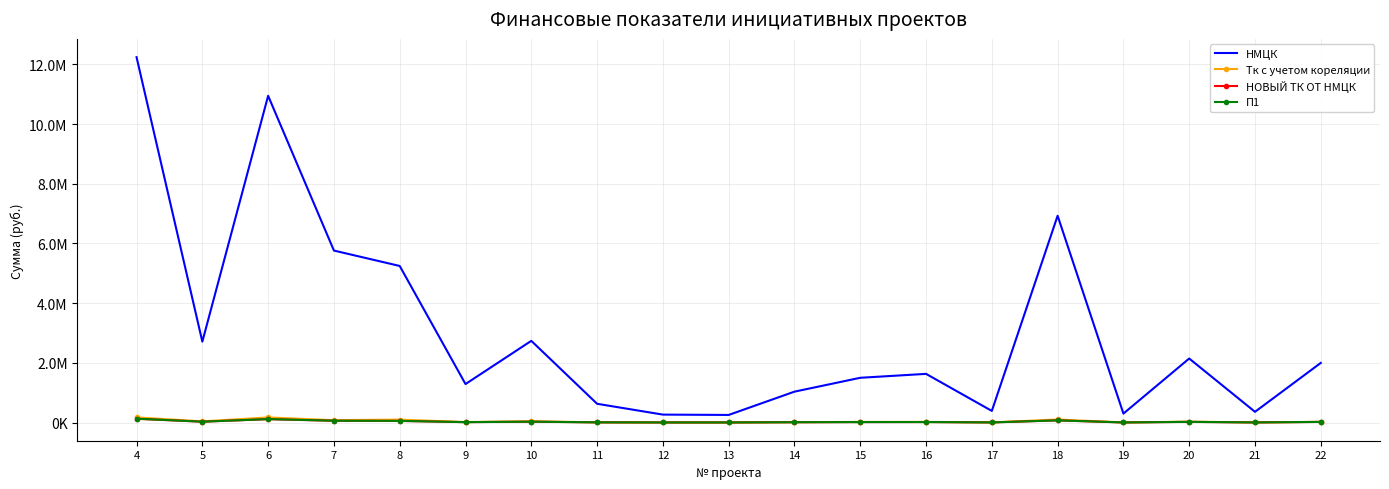

Reading right to left, transcribe all the data shown in this chart.

НМЦК: 1998583.5	359176.0	2145030.9	299812.1	6929588.3	389279.8	1630820.0	1499513.2	1034688.7	254474.6	265680.2	628341.0	2737468.1	1289737.2	5246500.2	5762815.6	10948898.9	2711096.7	12243999.1
Тк с учетом корeляции: 23651.2	5012.7	29137.8	3903.1	101867.2	5215.5	20684.0	20841.1	12878.6	3148.9	3361.8	7132.2	41164.6	16199.6	97626.9	78281.2	170120.5	39854.0	172016.4
НОВЫЙ ТК ОТ НМЦК: 20466.7	3678.2	21966.4	3070.3	70963.1	3986.5	16700.6	15355.9	10595.8	2606.0	2720.7	6434.6	28033.3	13207.7	53727.3	59014.7	112123.3	27763.2	125385.9
П1: 21080.7	3788.5	22625.4	3162.4	73092.0	4106.1	17201.6	15816.6	10913.7	2684.2	2802.3	6627.6	28874.3	13603.9	55339.1	60785.1	115487.0	28596.2	129147.4